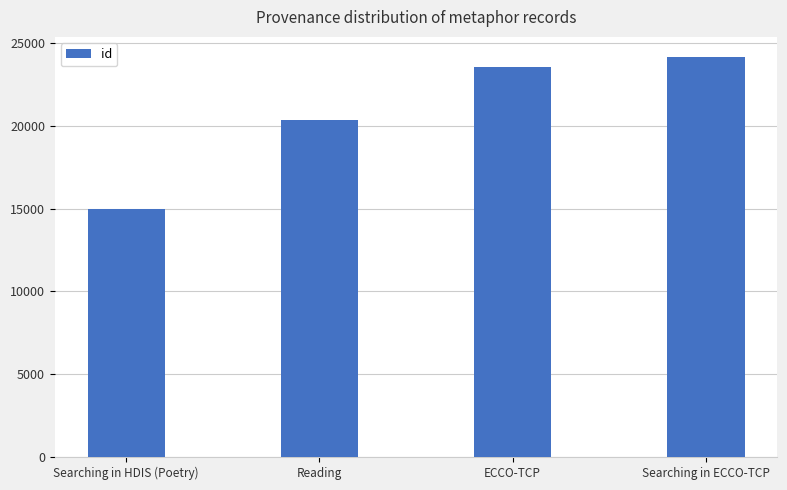

What is the label of the 1st bar from the right?

Searching in ECCO-TCP